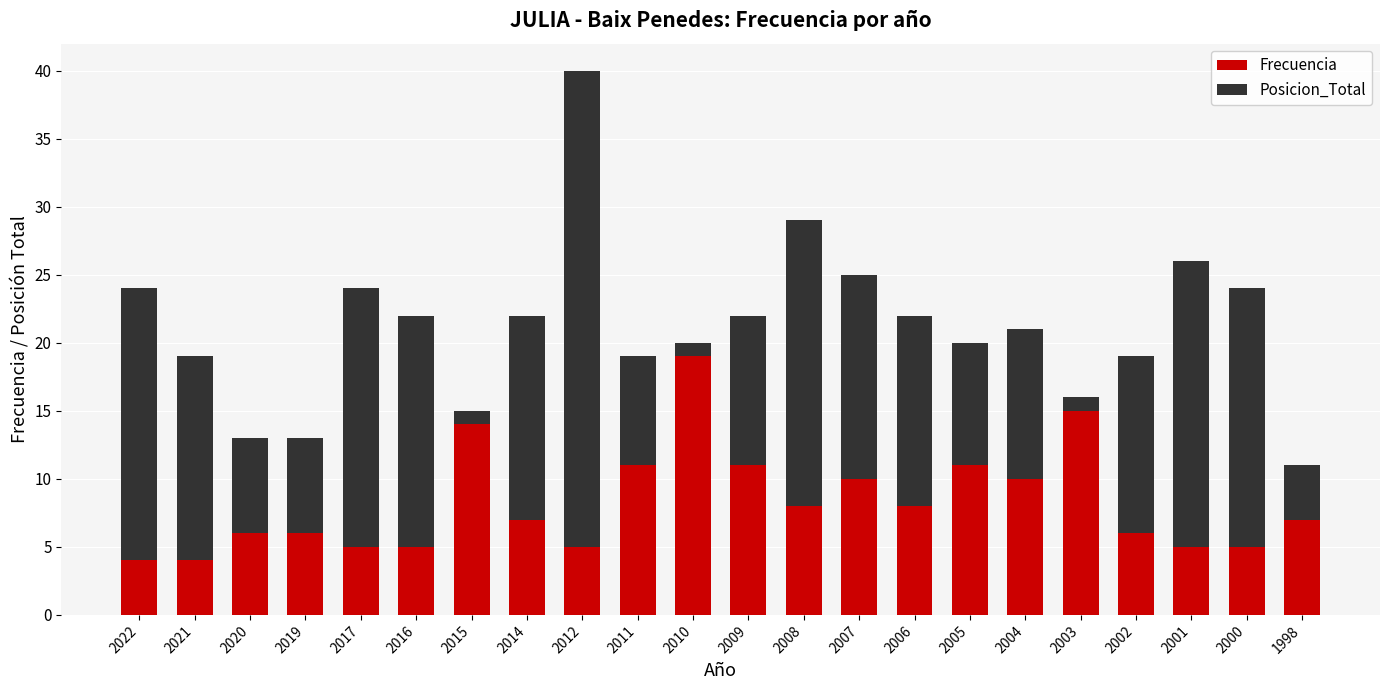

At which category is the sum across all series the highest?

2012